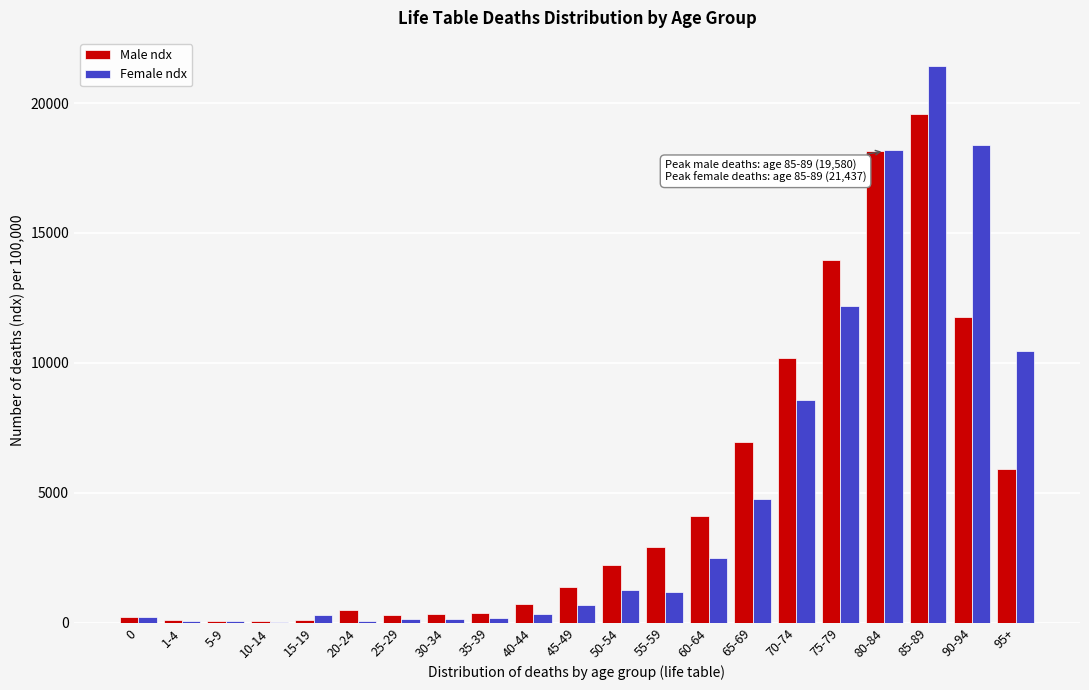

The value of Male ndx at 60-64 is 6056. True or false?

False